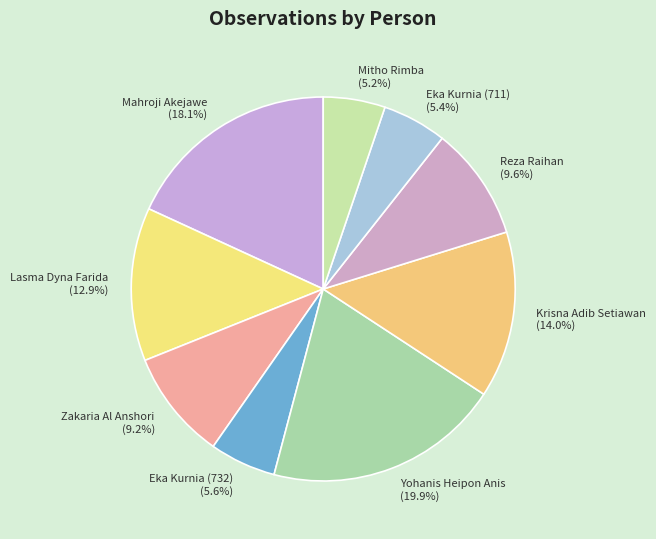

True or false: Yohanis Heipon Anis accounts for 34% of the total.

False